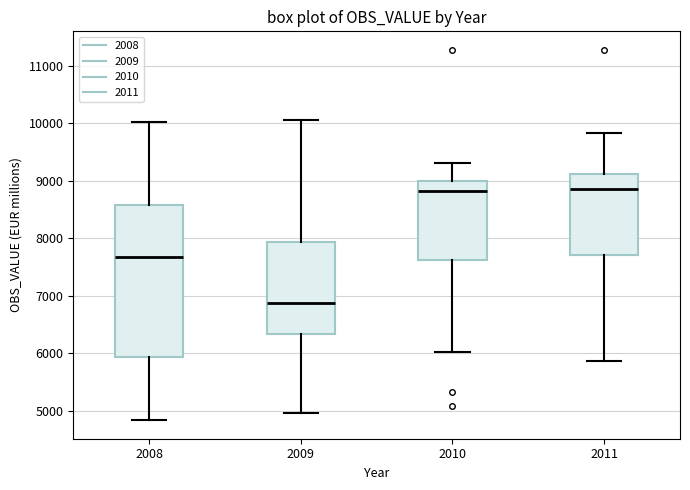

Reading left to right, transcribe this box plot: for each box, give where its median line is, the range the box spans, and where its two whiskers end, as read against the y-axis. The values are not printed on the chart, so give them approximately, as read against the axis.

2008: median 7700, box 5900 to 8600, whiskers 4800 to 10000
2009: median 6900, box 6300 to 7900, whiskers 5000 to 10100
2010: median 8800, box 7600 to 9000, whiskers 6000 to 9300
2011: median 8900, box 7700 to 9100, whiskers 5900 to 9800